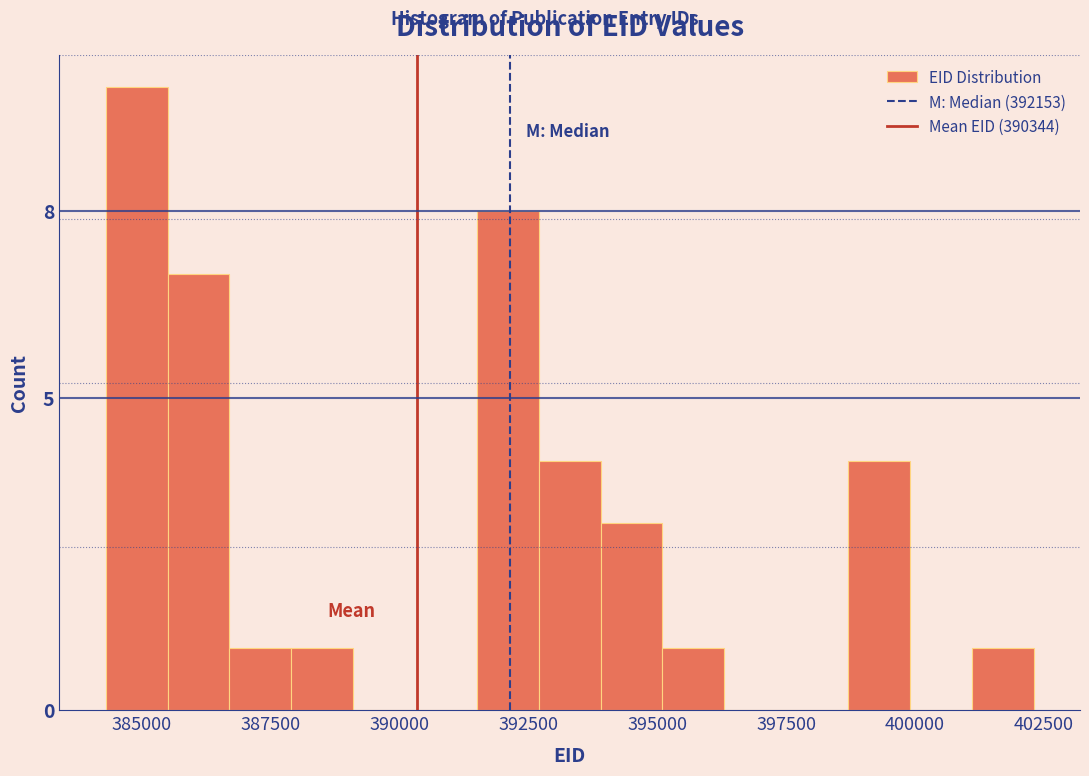

Read against the x-axis, roughly where is the centre of the tallest bar?

385000